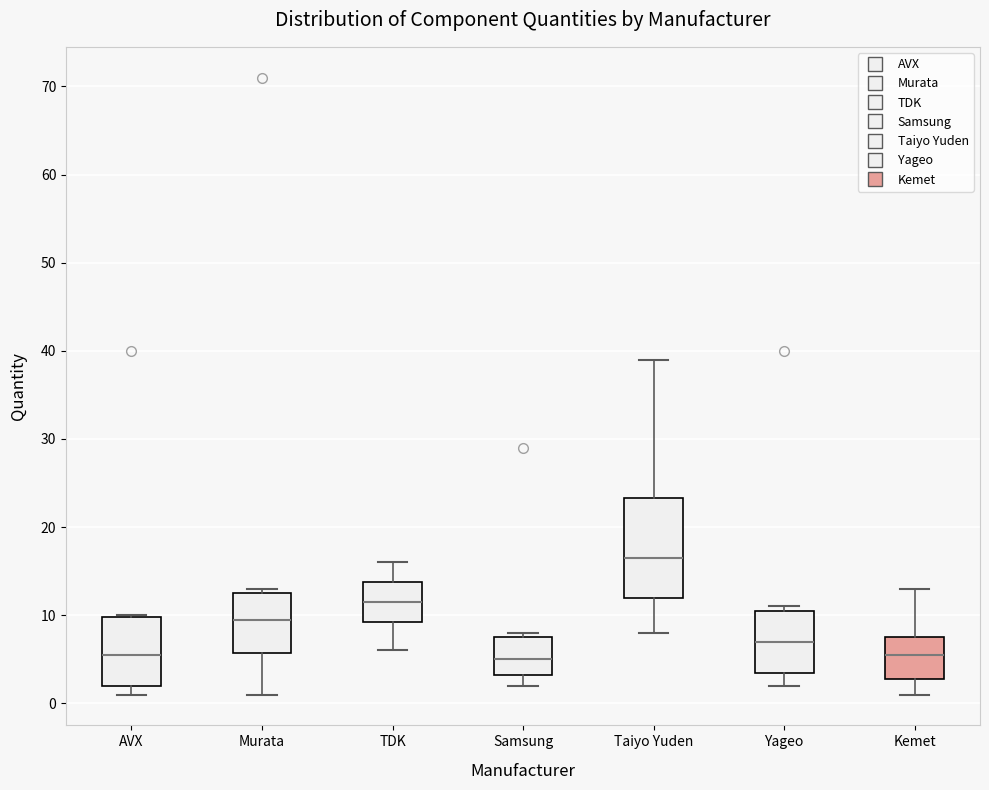

Reading left to right, read every box against the y-axis: the position of its median line, the range the box covers, and the ends of its whiskers. The values are not printed on the chart, so give them approximately, as read against the axis.

AVX: median 6, box 2 to 10, whiskers 1 to 10
Murata: median 10, box 6 to 13, whiskers 1 to 13 (just above the box's upper edge)
TDK: median 12, box 9 to 14, whiskers 6 to 16
Samsung: median 5, box 3 to 8, whiskers 2 to 8 (just above the box's upper edge)
Taiyo Yuden: median 17, box 12 to 23, whiskers 8 to 39
Yageo: median 7, box 4 to 11, whiskers 2 to 11 (just above the box's upper edge)
Kemet: median 6, box 3 to 8, whiskers 1 to 13